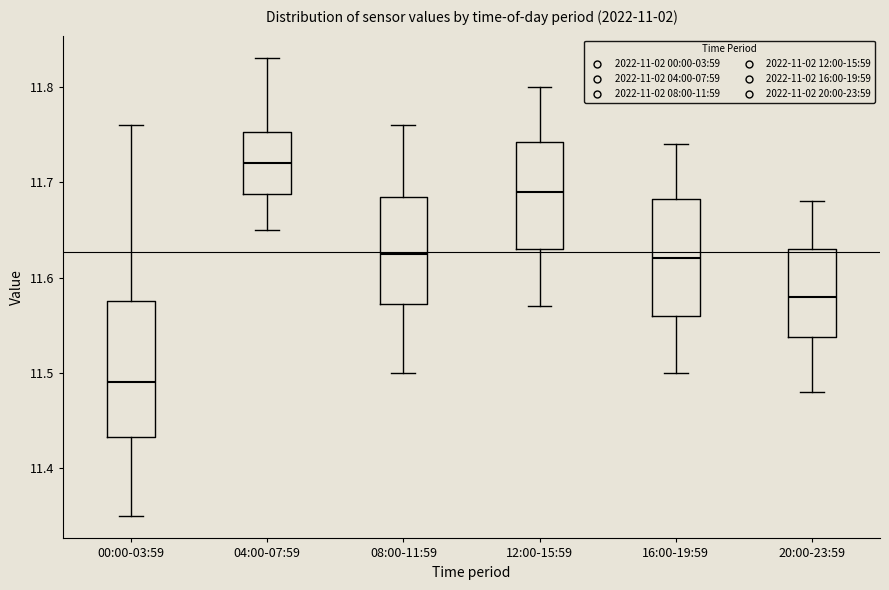

Reading left to right, read every box against the y-axis: the position of its median line, the range the box covers, and the ends of its whiskers. The values are not printed on the chart, so give them approximately, as read against the axis.

00:00-03:59: median 11.49, box 11.43 to 11.58, whiskers 11.35 to 11.76
04:00-07:59: median 11.72, box 11.69 to 11.75, whiskers 11.65 to 11.83
08:00-11:59: median 11.63, box 11.57 to 11.69, whiskers 11.50 to 11.76
12:00-15:59: median 11.69, box 11.63 to 11.74, whiskers 11.57 to 11.80
16:00-19:59: median 11.62, box 11.56 to 11.68, whiskers 11.50 to 11.74
20:00-23:59: median 11.58, box 11.54 to 11.63, whiskers 11.48 to 11.68